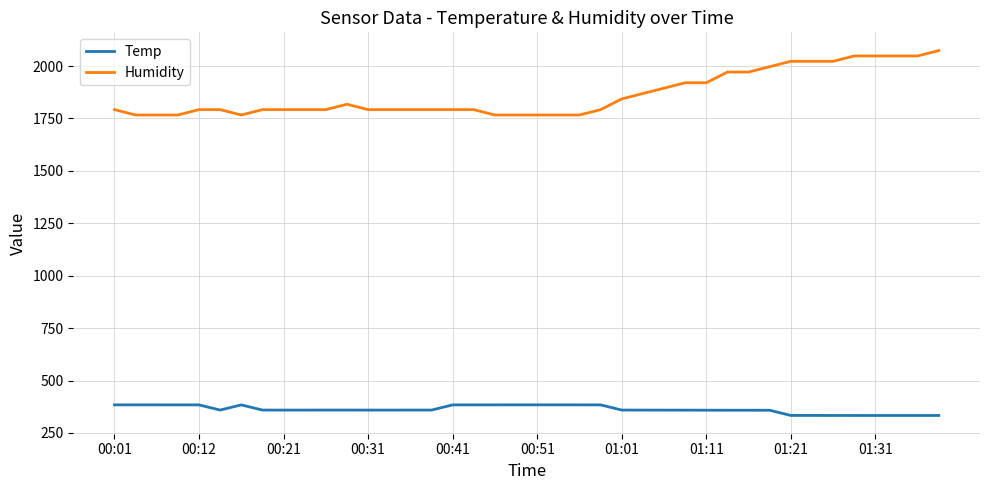

What is the difference between the maximum and minimum values in the Humidity series?

307.2